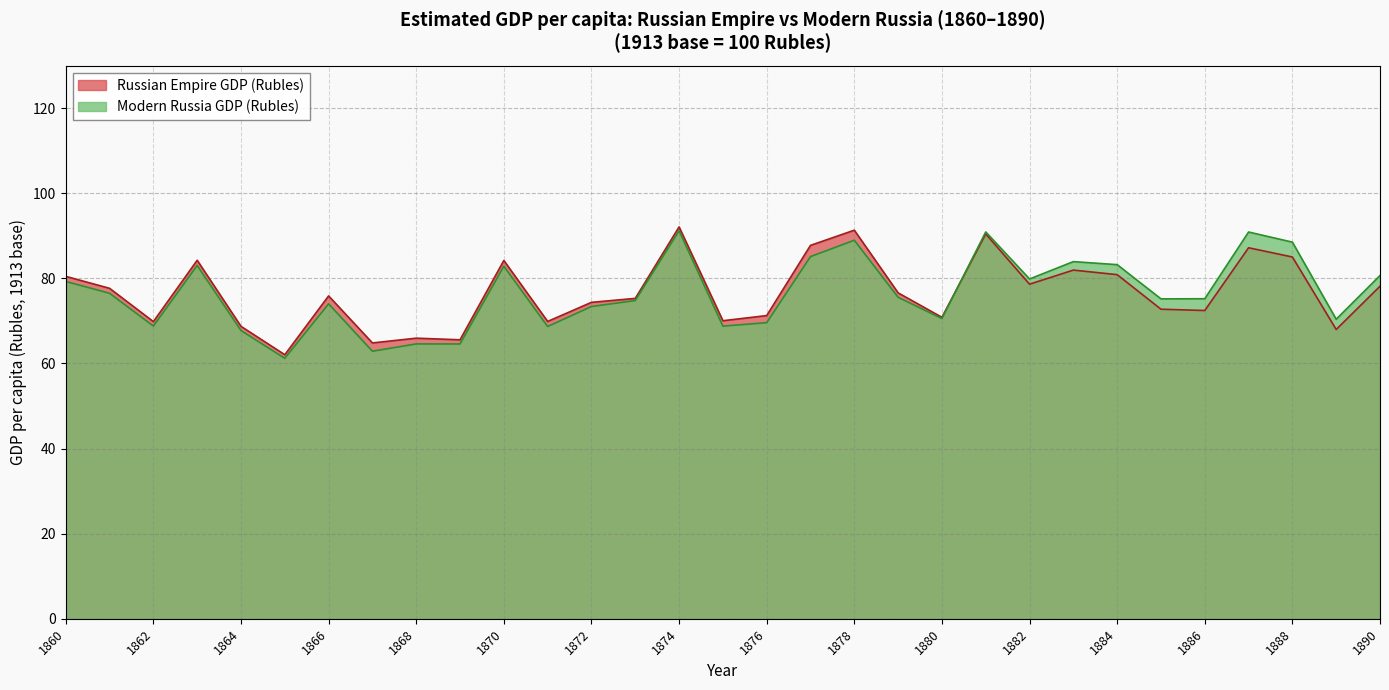

What is the minimum value shown in the chart?

61.2